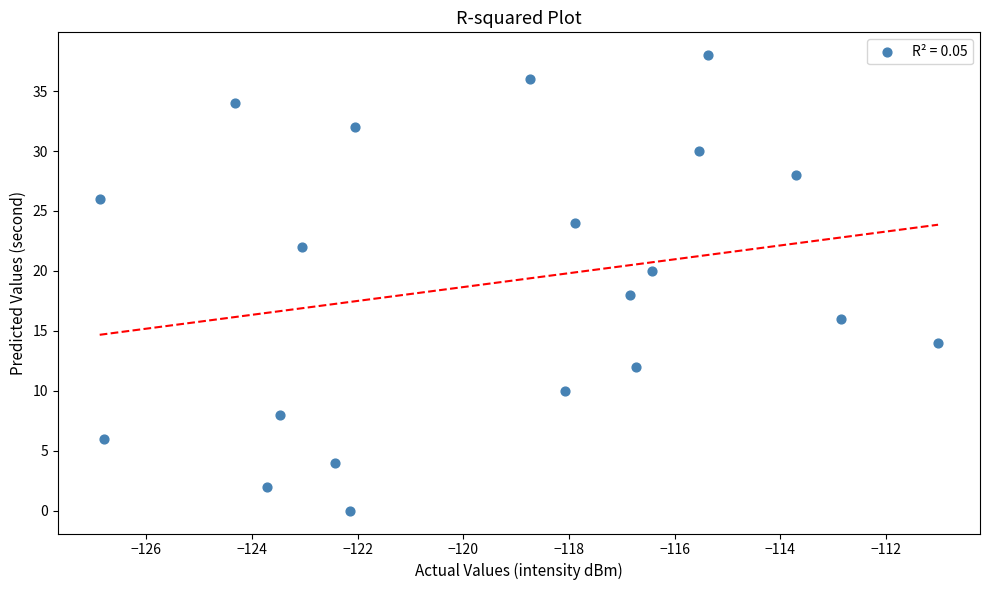

What is the range of Y values (max minus min)?

38